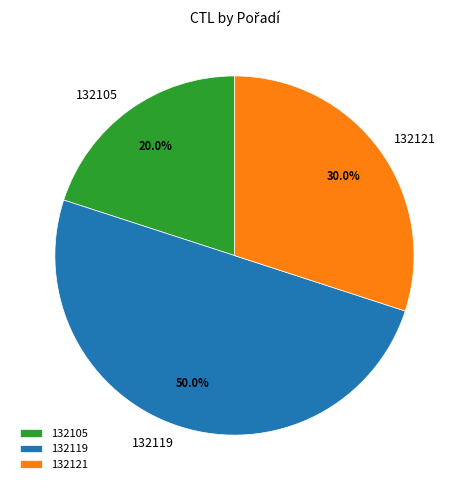

Does 132121 account for over 50% of the chart?

No